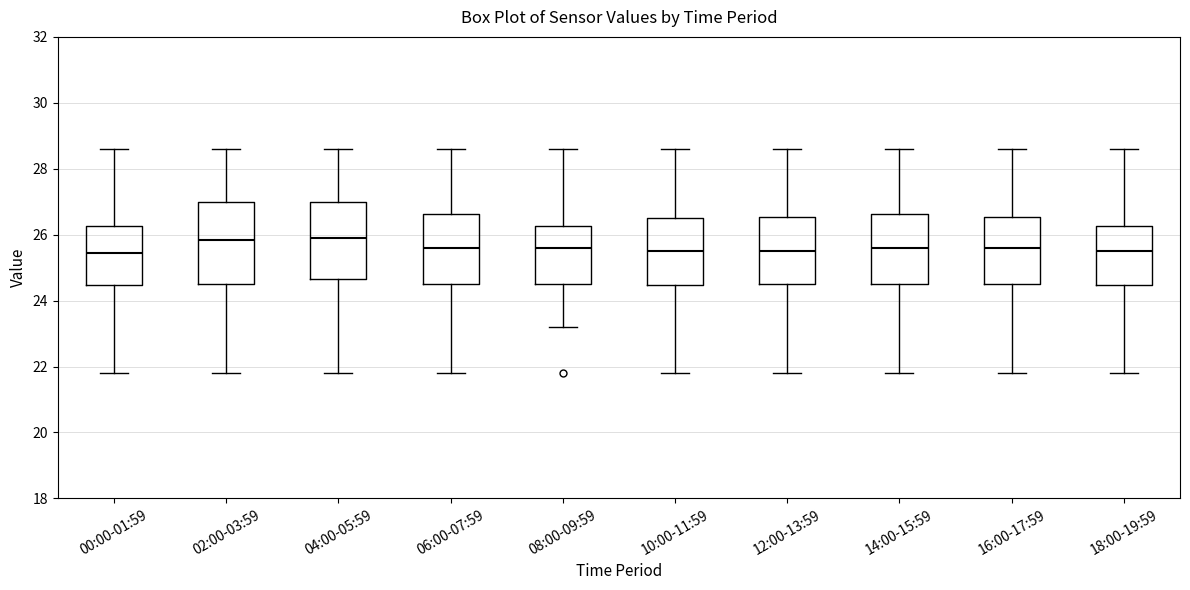

Reading left to right, transcribe this box plot: for each box, give where its median line is, the range the box spans, and where its two whiskers end, as read against the y-axis. The values are not printed on the chart, so give them approximately, as read against the axis.

00:00-01:59: median 25.4, box 24.4 to 26.2, whiskers 21.8 to 28.6
02:00-03:59: median 25.8, box 24.6 to 27.0, whiskers 21.8 to 28.6
04:00-05:59: median 26.0, box 24.6 to 27.0, whiskers 21.8 to 28.6
06:00-07:59: median 25.6, box 24.6 to 26.6, whiskers 21.8 to 28.6
08:00-09:59: median 25.6, box 24.6 to 26.2, whiskers 23.2 to 28.6
10:00-11:59: median 25.6, box 24.4 to 26.6, whiskers 21.8 to 28.6
12:00-13:59: median 25.6, box 24.6 to 26.6, whiskers 21.8 to 28.6
14:00-15:59: median 25.6, box 24.6 to 26.6, whiskers 21.8 to 28.6
16:00-17:59: median 25.6, box 24.6 to 26.6, whiskers 21.8 to 28.6
18:00-19:59: median 25.6, box 24.4 to 26.2, whiskers 21.8 to 28.6